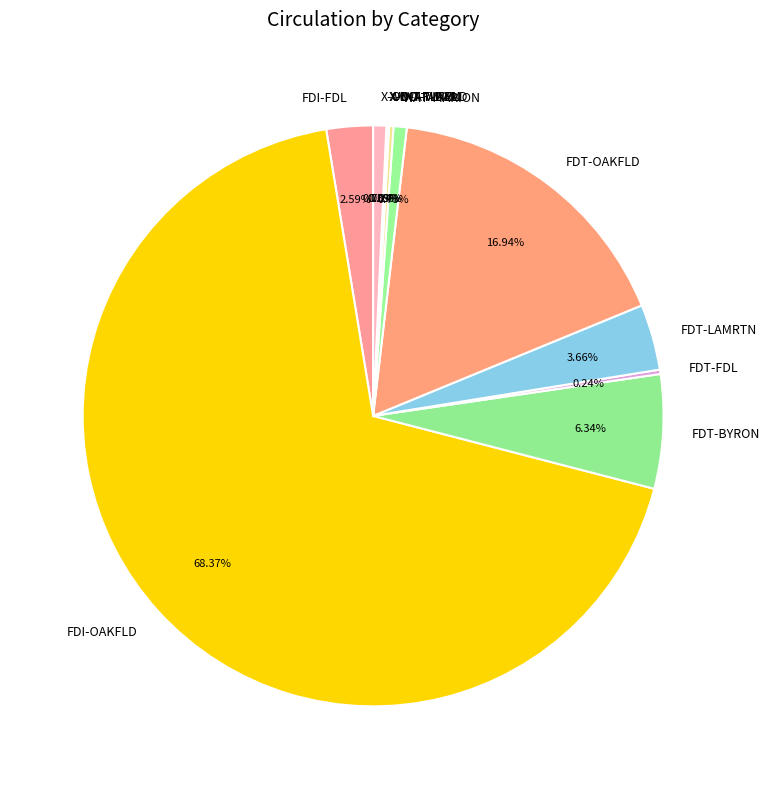

Which slice is the largest?

FDI-OAKFLD